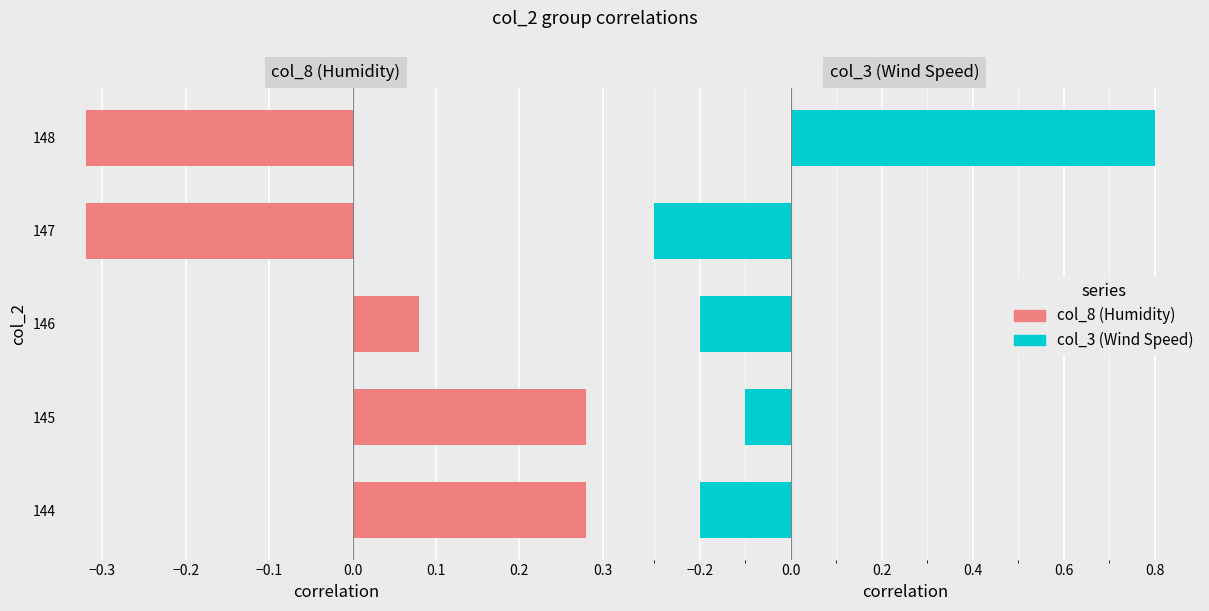

How many bars are there in each group?

2